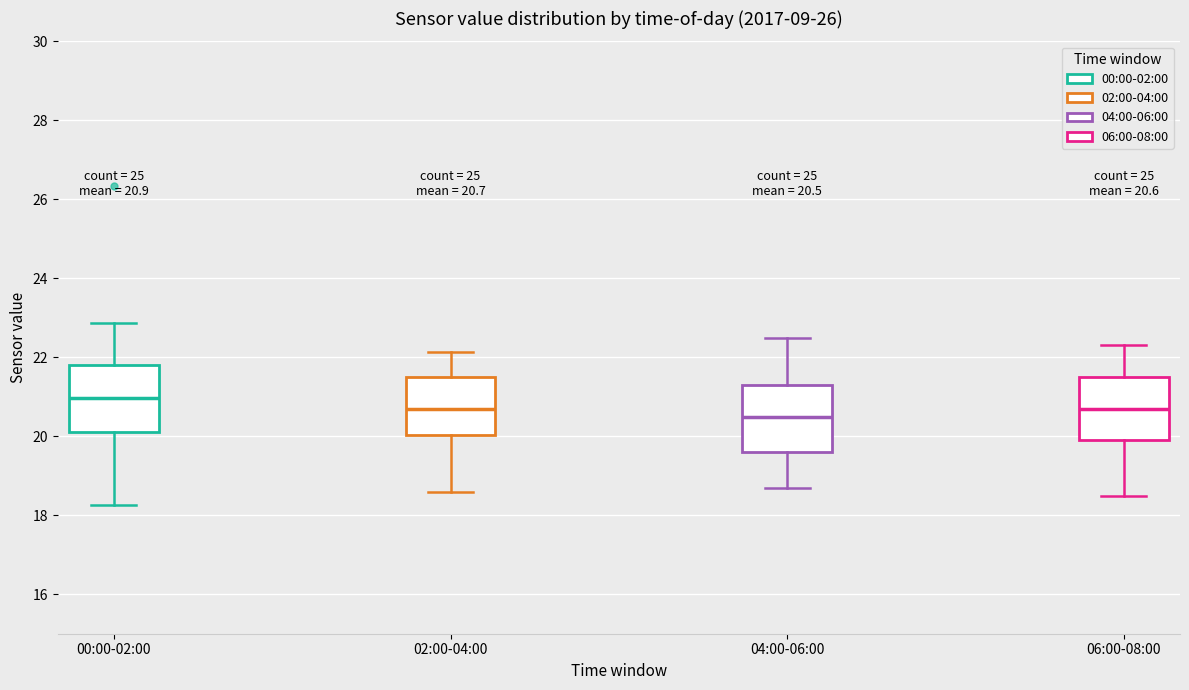

Which box has the highest median line?

00:00-02:00